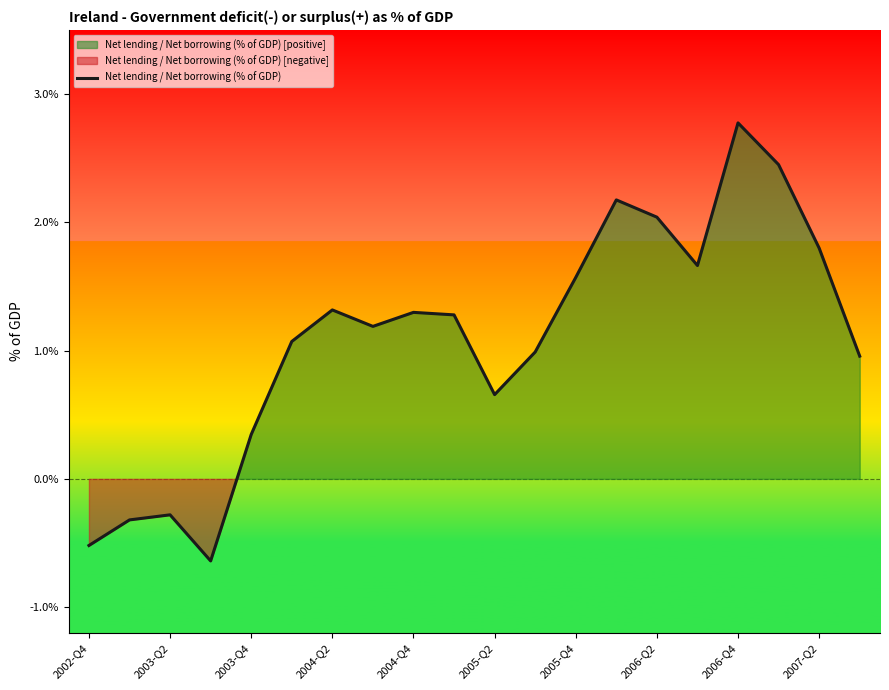

The Net lending / Net borrowing (% of GDP) series shows 1.7 at 2004-Q4. True or false?

False